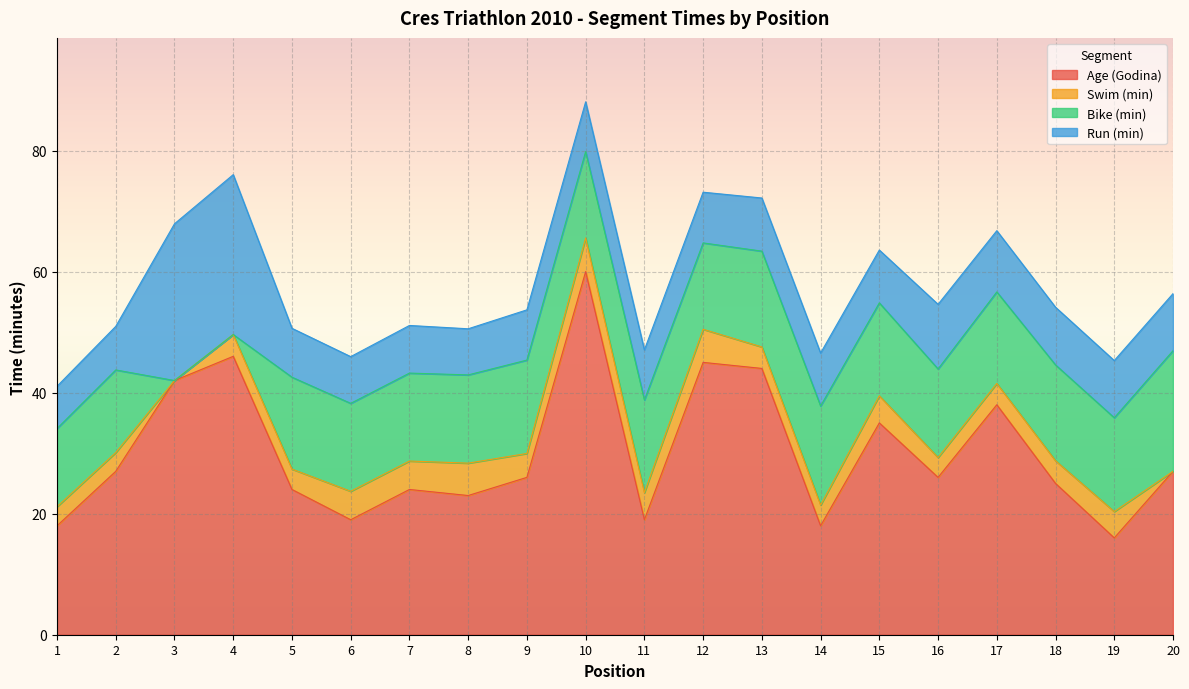

At which category does the chart reach its peak across all series?

10